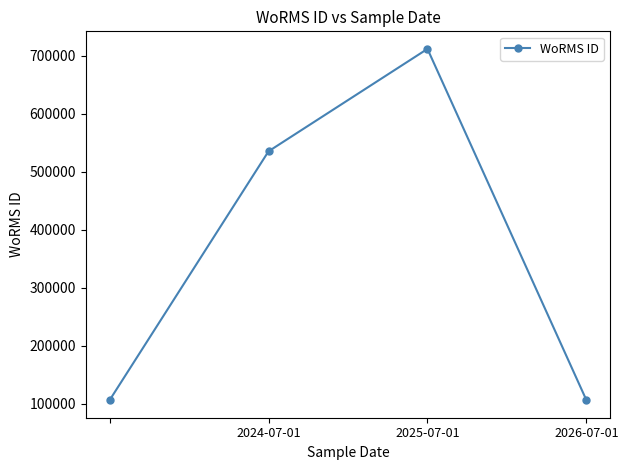

What is the value of the 3rd point from the left?

712167